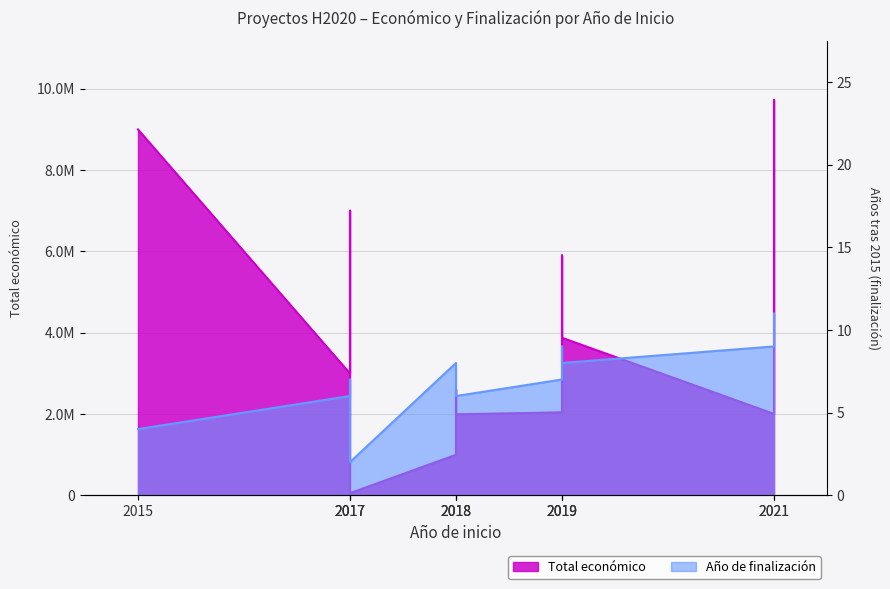

At which label is Año de finalizacion closest to 6?

2017